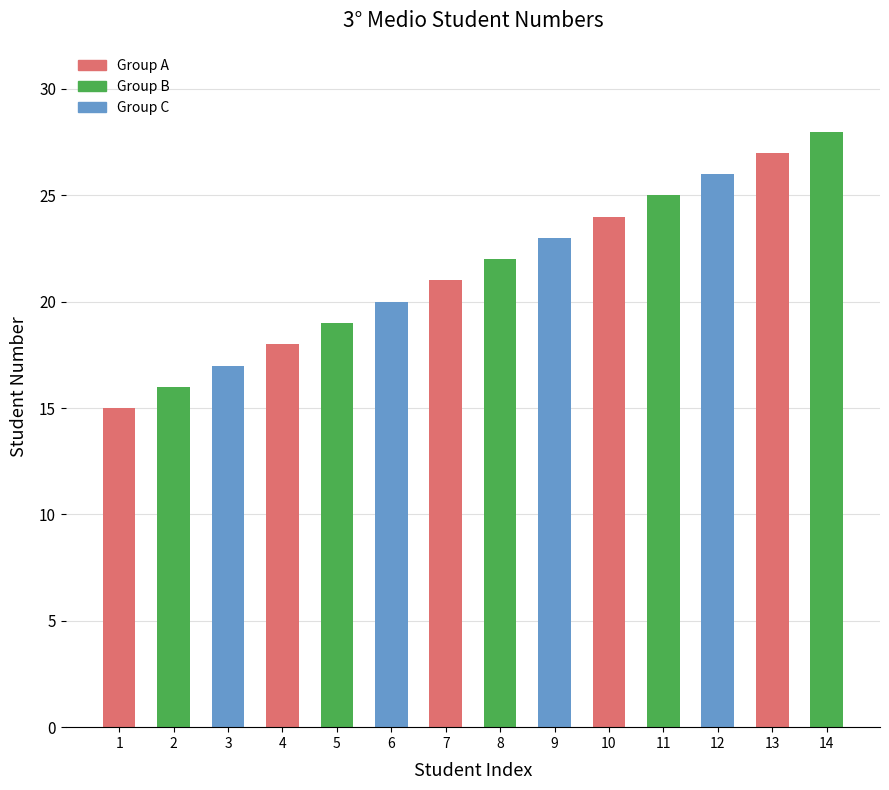

Reading left to right, extract all data points from this chart.

1=15	2=16	3=17	4=18	5=19	6=20	7=21	8=22	9=23	10=24	11=25	12=26	13=27	14=28